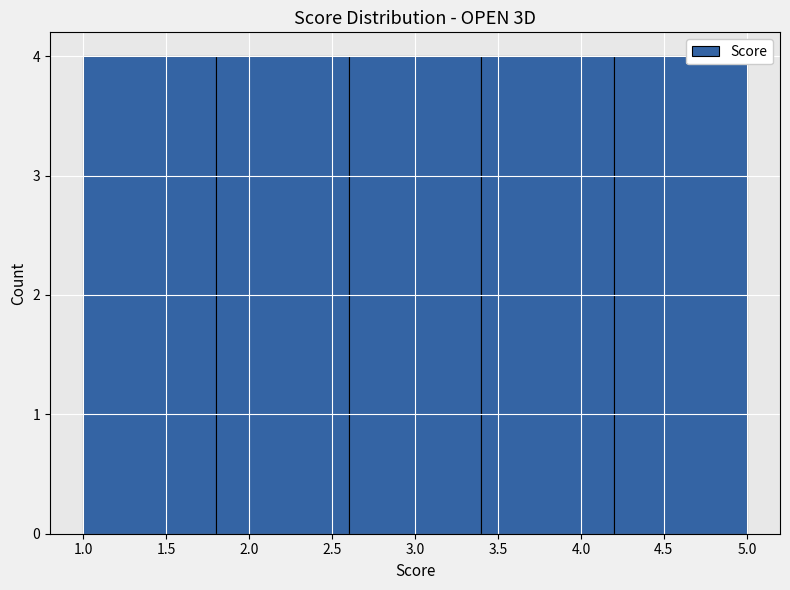

Reading left to right, list every bar in this chart as the range it spans on the x-axis followed by its height. The values are not printed on the chart, so give them approximately, as read against the axis.

1.0 to 1.8: 4
1.8 to 2.6: 4
2.6 to 3.4: 4
3.4 to 4.2: 4
4.2 to 5.0: 4